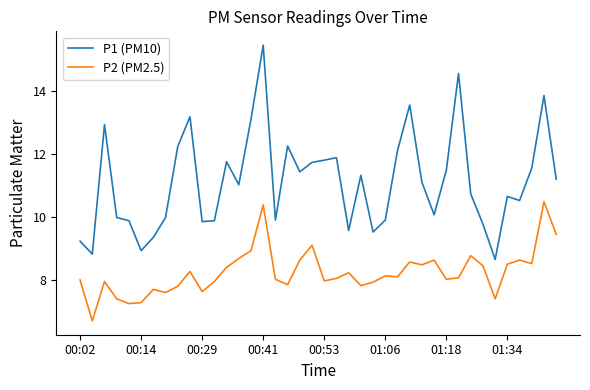

List the series in order of their overall mean, highest first.

P1 (PM10), P2 (PM2.5)